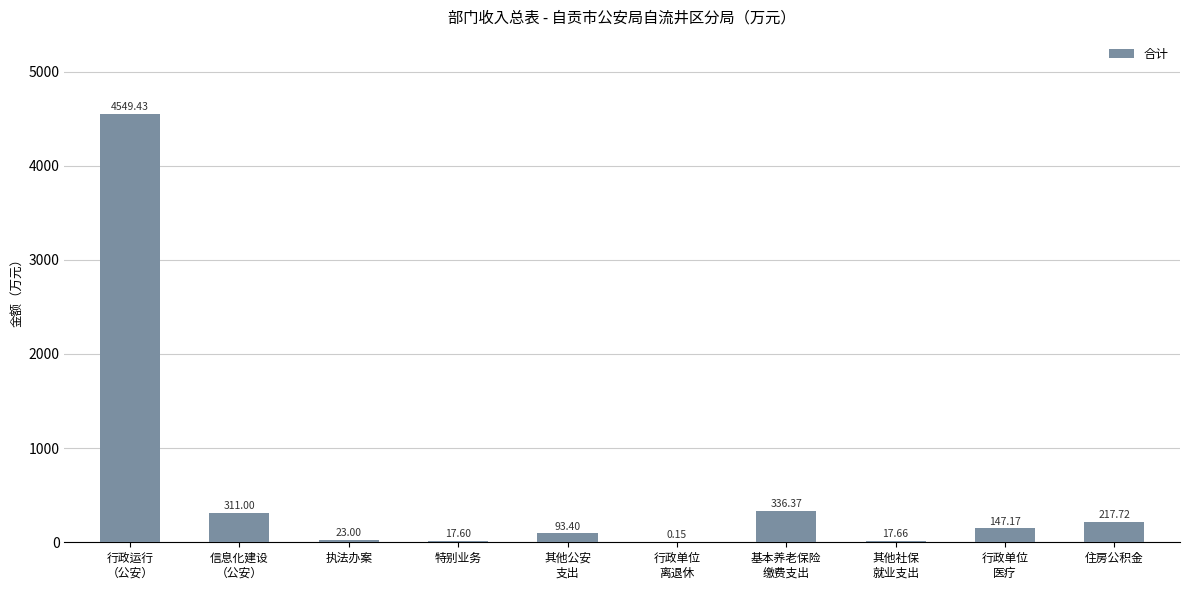

Are the bars grouped side by side (vs. stacked)?

No